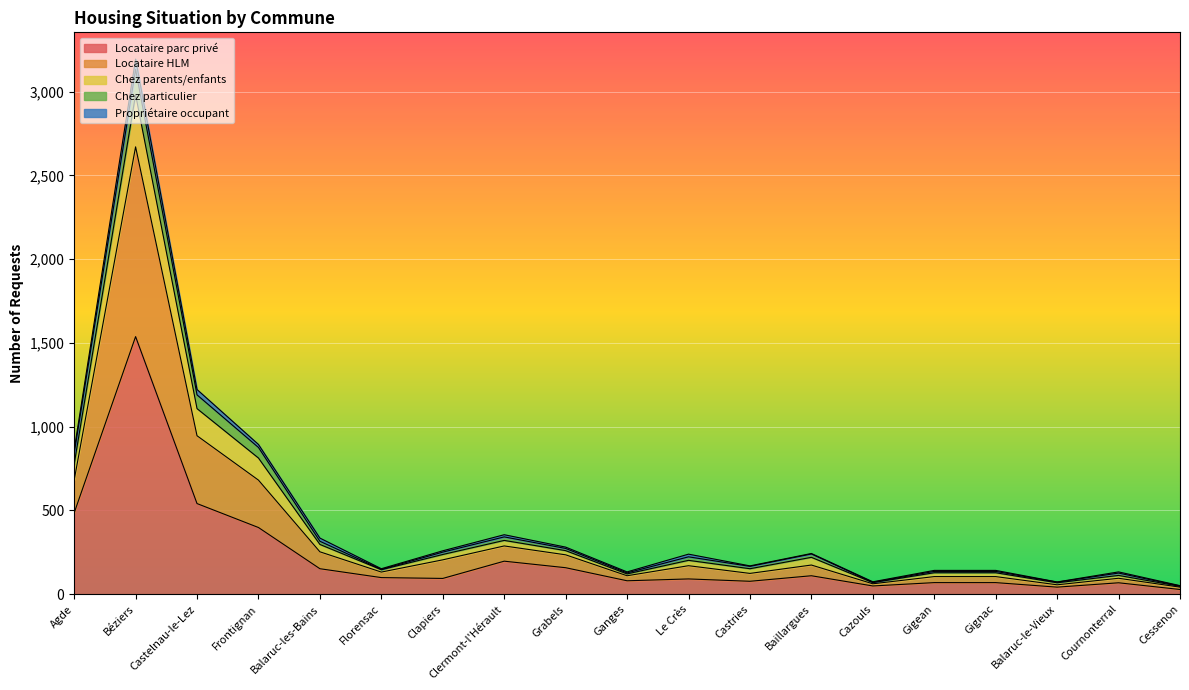

True or false: Locataire parc privé has a value of 94 at Clapiers.

True